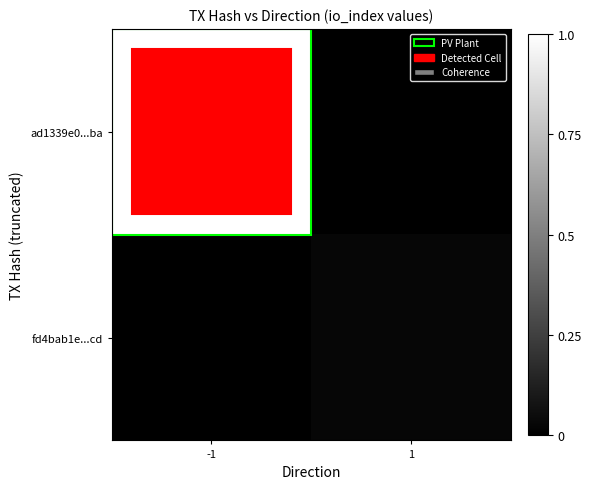

Which series has the largest total across all categories?

ad1339e0...ba